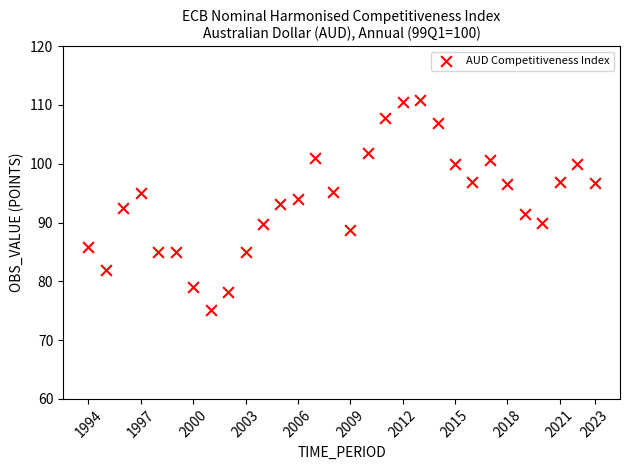

What is the range of Y values (max minus min)?

35.7